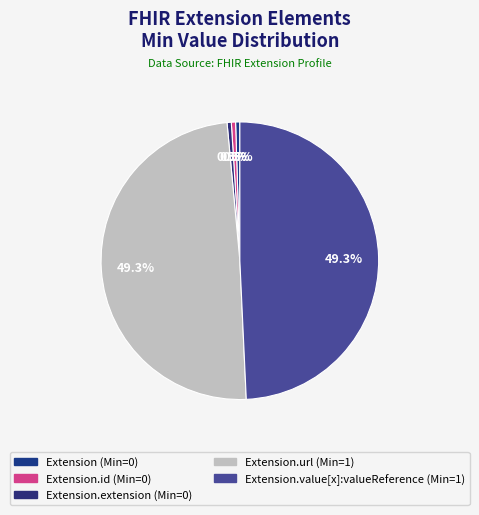

Does any single category account for the majority?

No